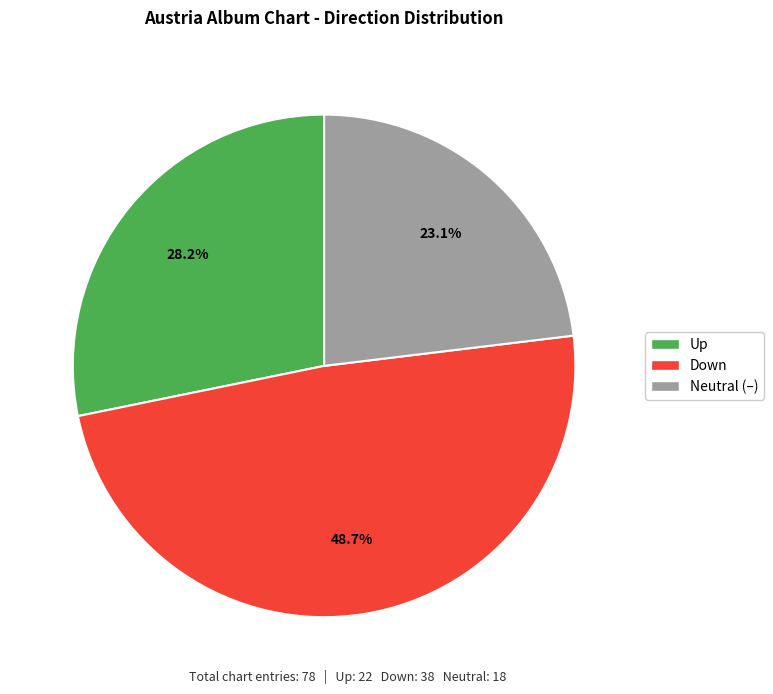

Between Down and Neutral (–), which is larger?

Down